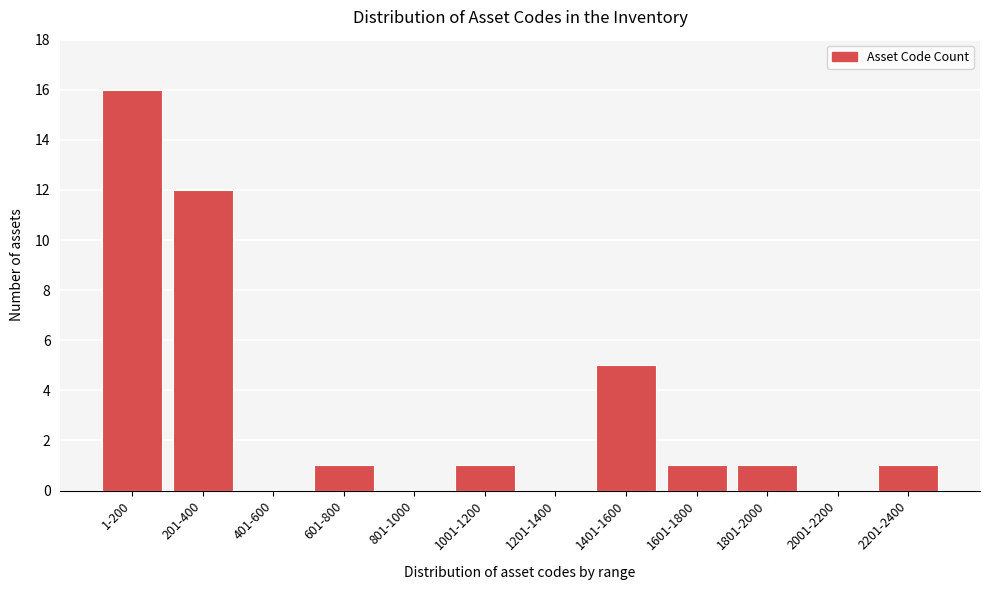

Reading left to right, list all the values displayed in this chart.

1-200=16	201-400=12	401-600=0	601-800=1	801-1000=0	1001-1200=1	1201-1400=0	1401-1600=5	1601-1800=1	1801-2000=1	2001-2200=0	2201-2400=1